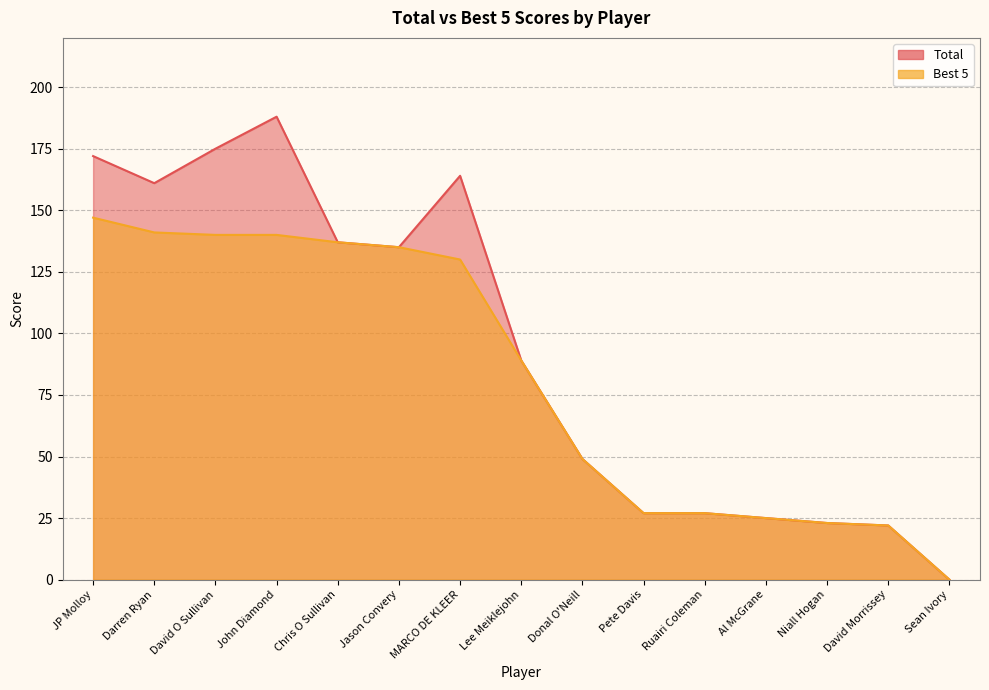

How many data points in Total are above 89?

7